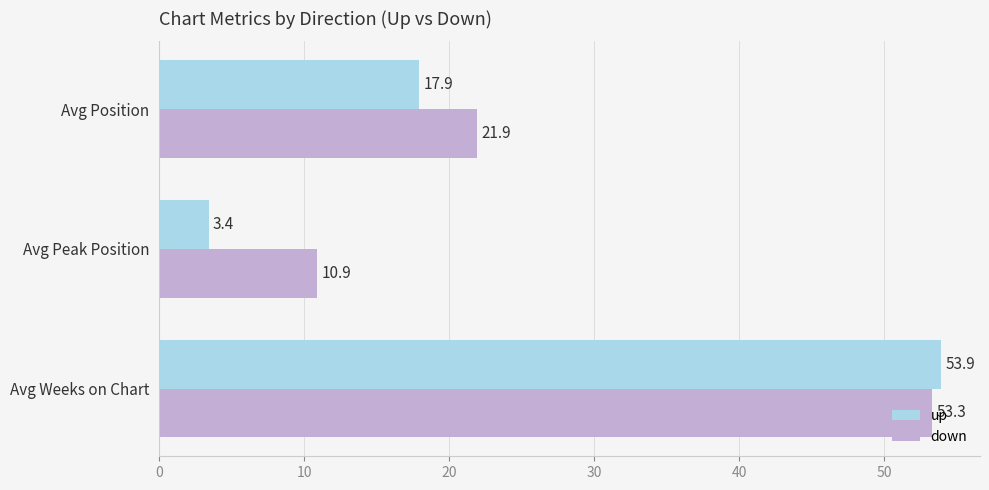

Rank the series by their maximum value, from highest to lowest.

up, down